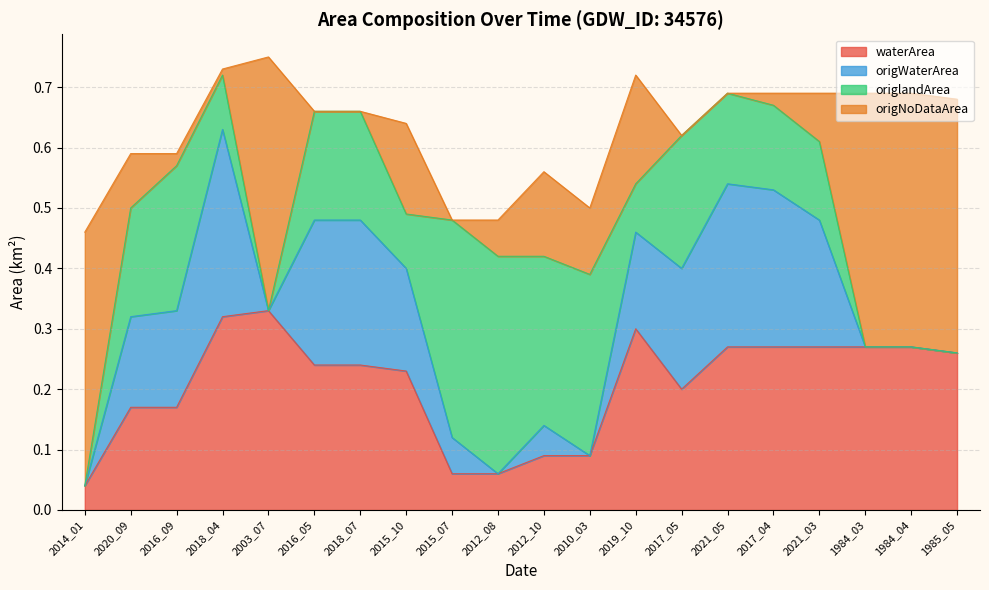

Does the chart have visible grid lines?

Yes